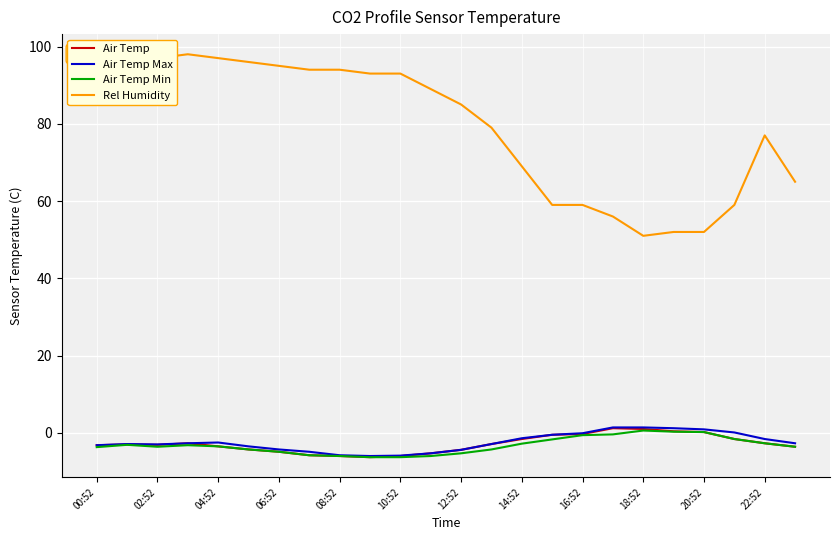

What is the approximate value of Air Temp Min at 16:52?

-0.6